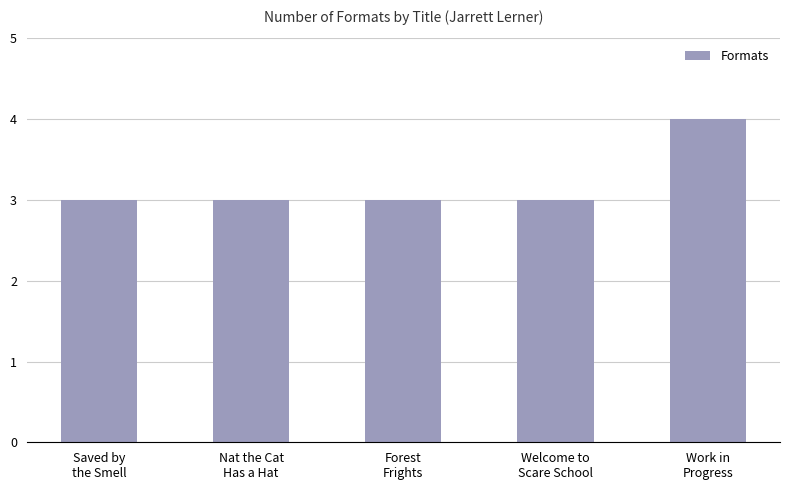

What is the ratio of the value at Work in
Progress to the value at Saved by
the Smell?

1.3